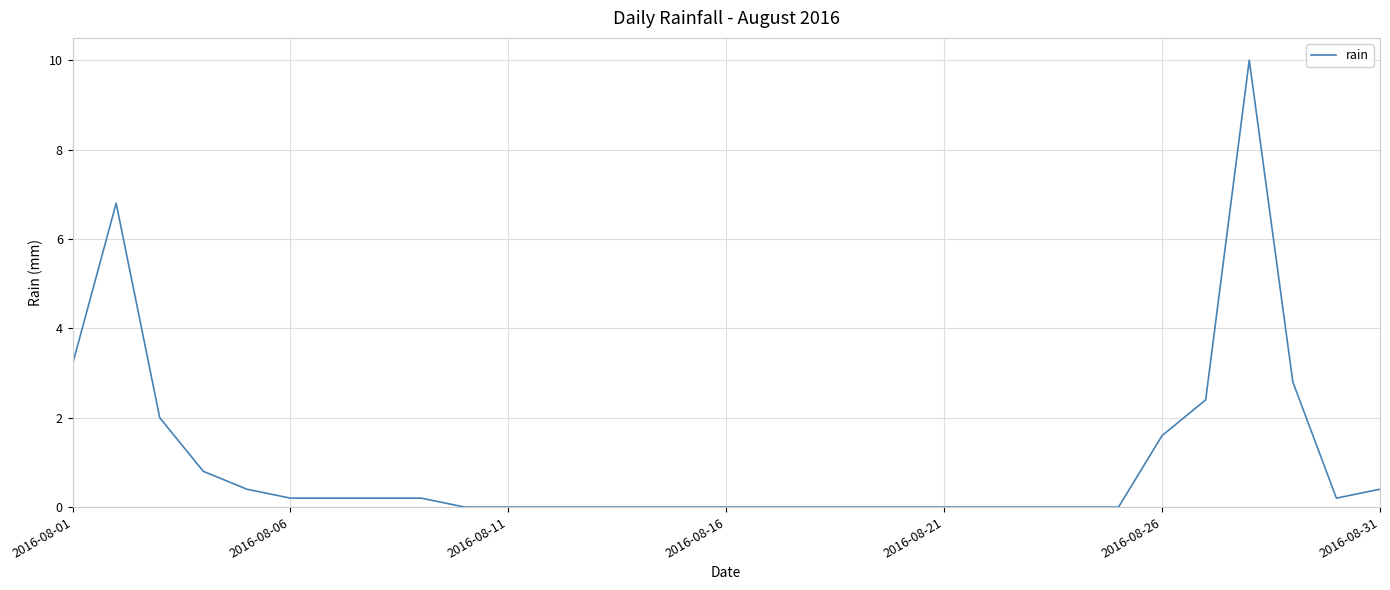

What is the difference between the maximum and minimum values?

10.0